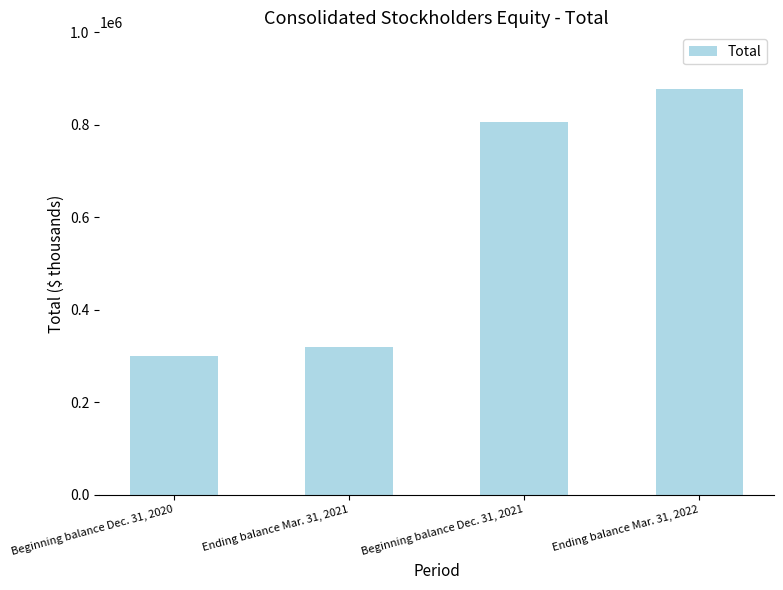

What is the change in value from Ending balance Mar. 31, 2021 to Ending balance Mar. 31, 2022?

+555914